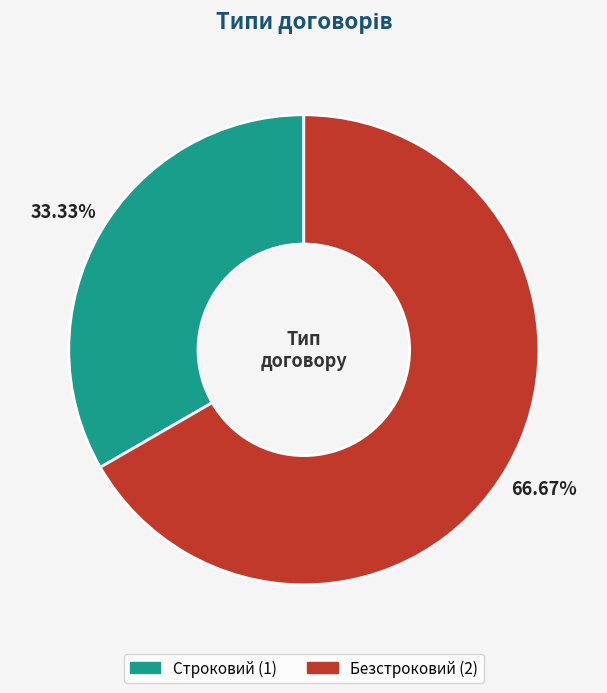

What percentage is NOT represented by Безстроковий?

33.3%